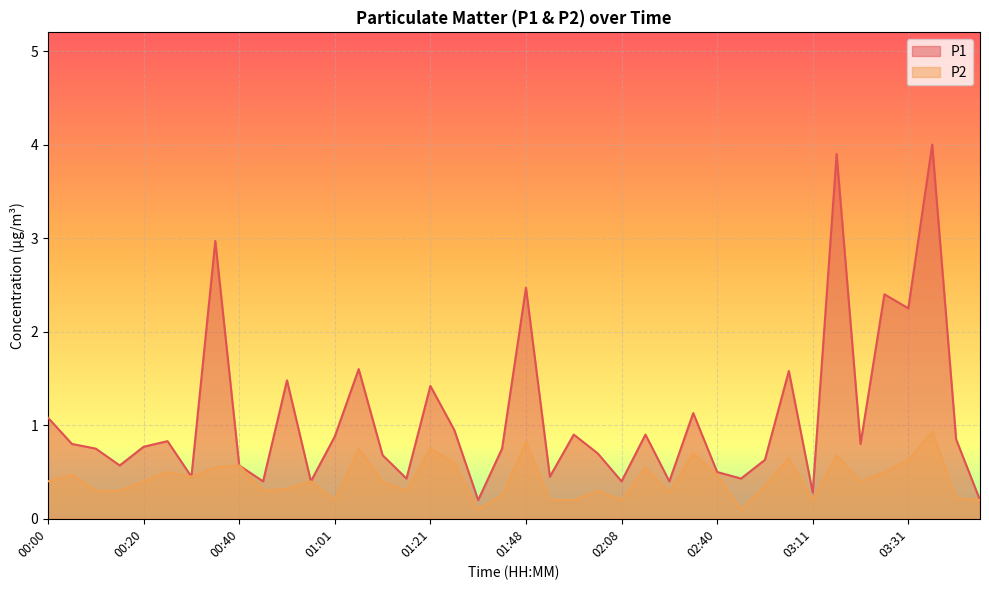

Where is P1 nearest to the value 2?

03:31